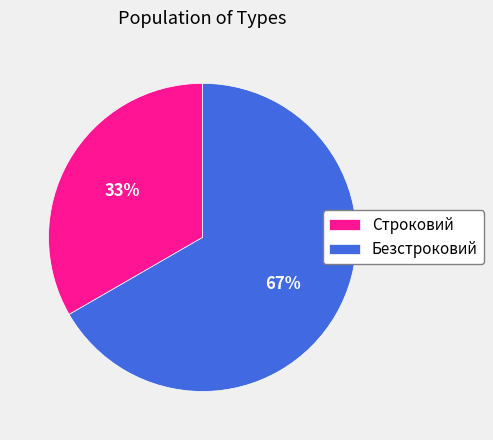

The Строковий slice represents 45% of the pie. True or false?

False